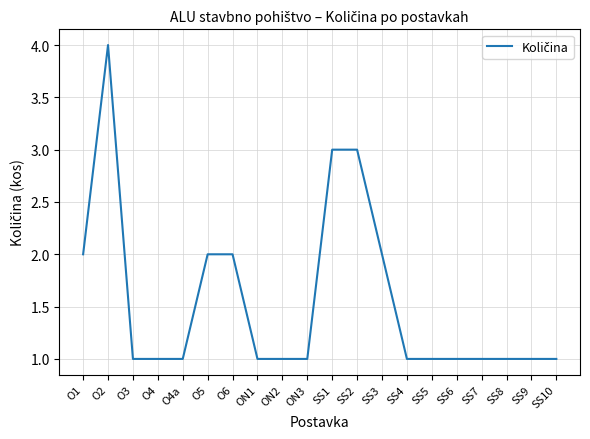

How many distinct data groups are displayed?

1